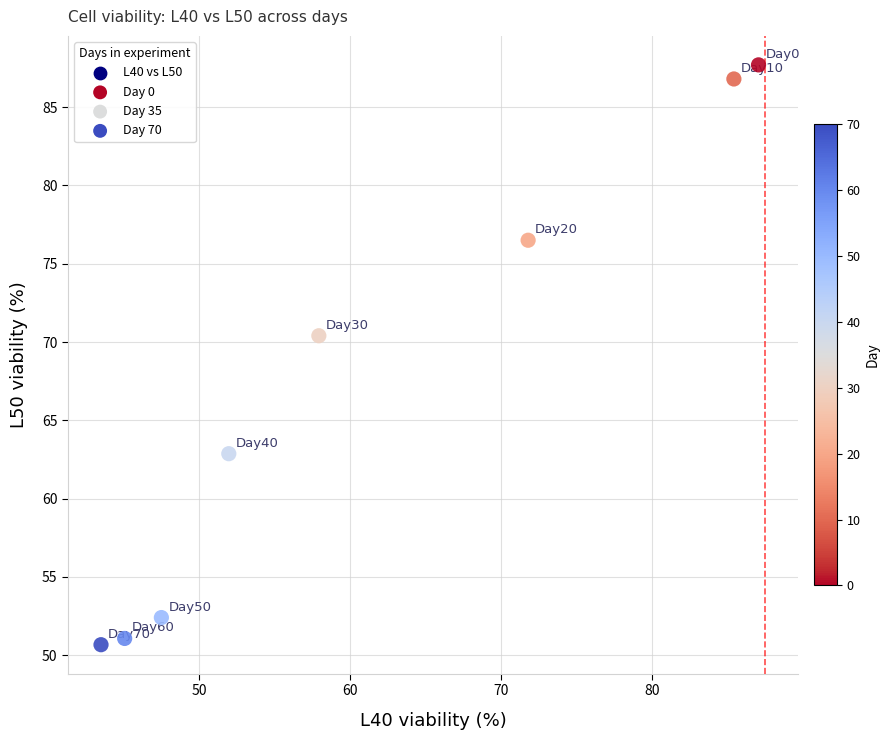

What is the range of Y values (max minus min)?

37.0